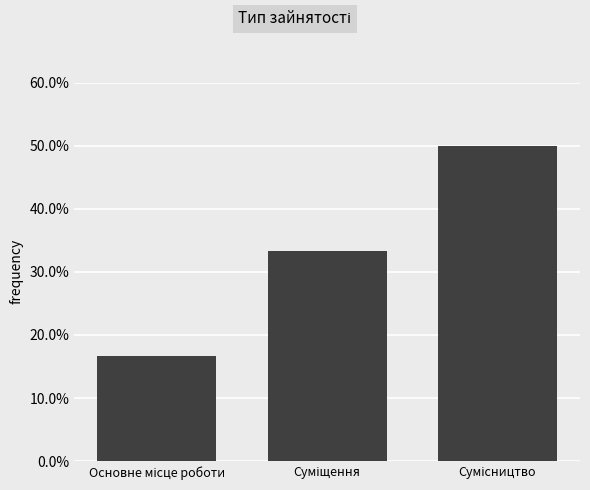

Which category has the highest value across all series?

Сумісництво